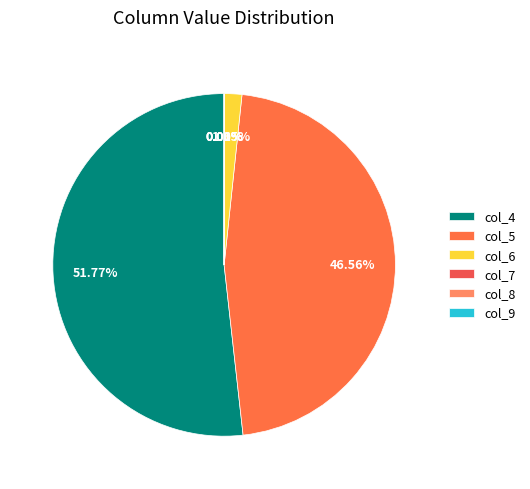

Is there any slice that represents more than half of the pie?

Yes